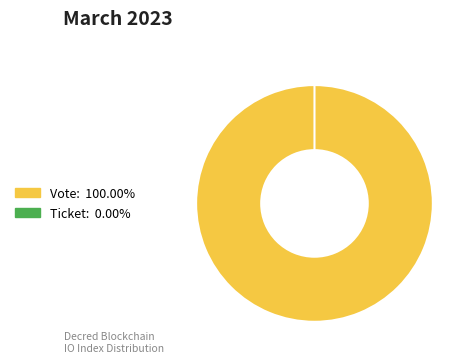

Combined, what portion of the pie is Vote and Ticket?

100.0%